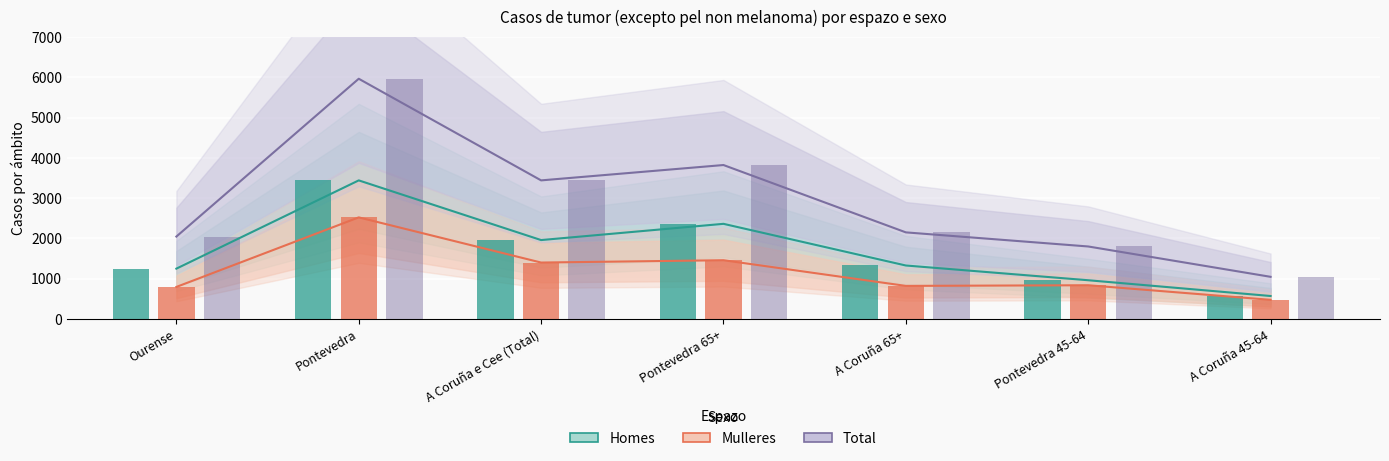

What is the spread (max minus min) of values at Ourense?

1250